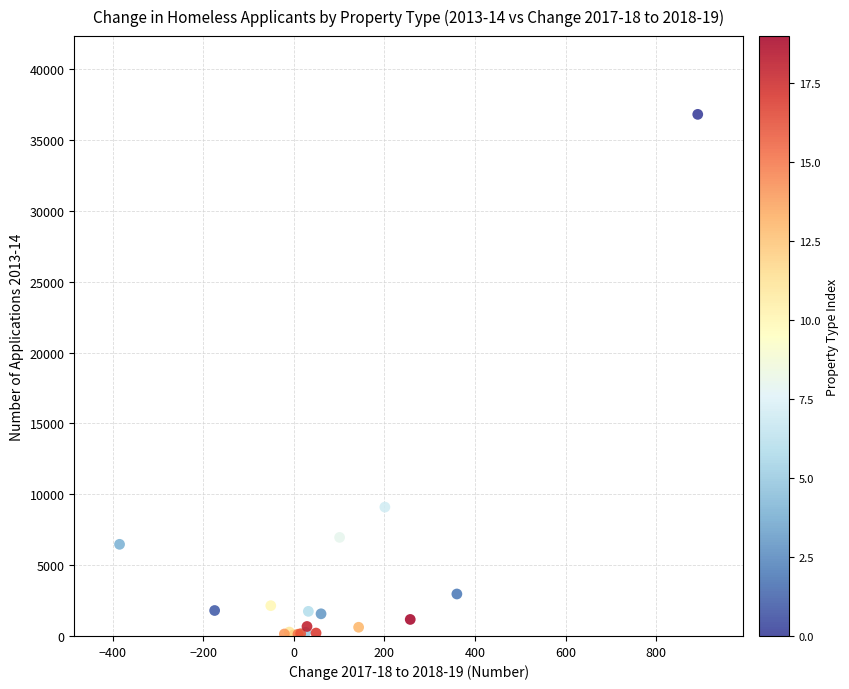

What Y value in the scatter plot is closest to 18446?

9098